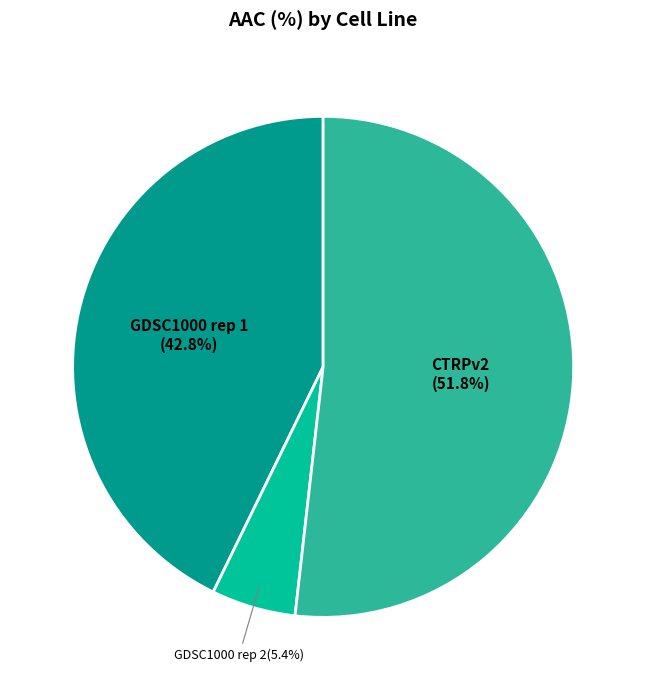

How many segments does this pie chart have?

3